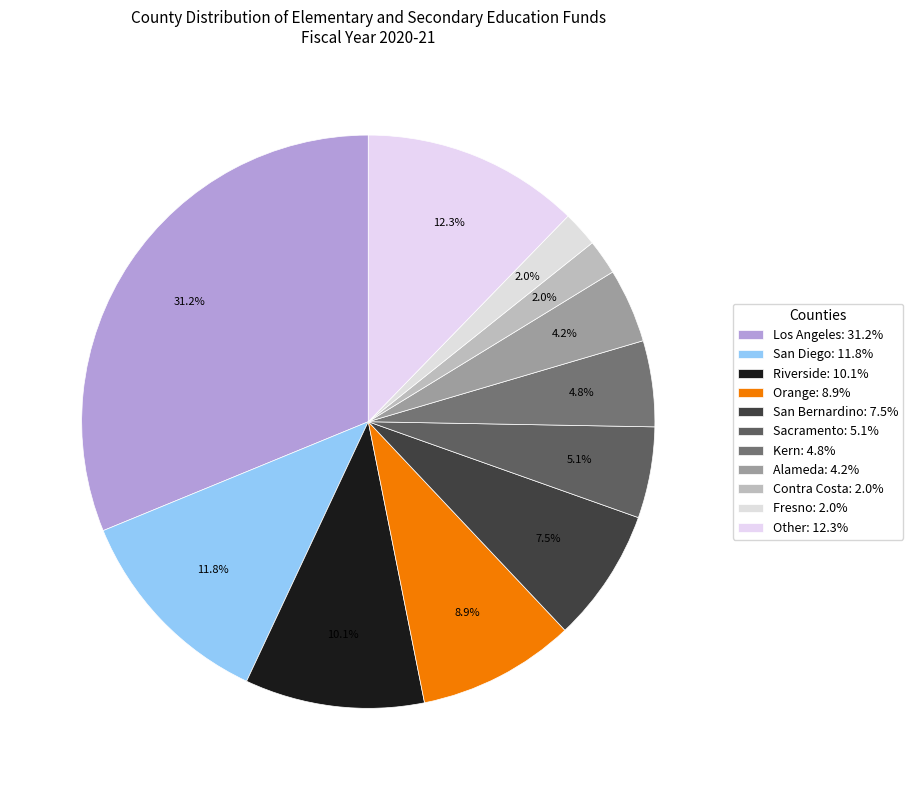

What is the smallest slice in the pie chart?

Contra Costa